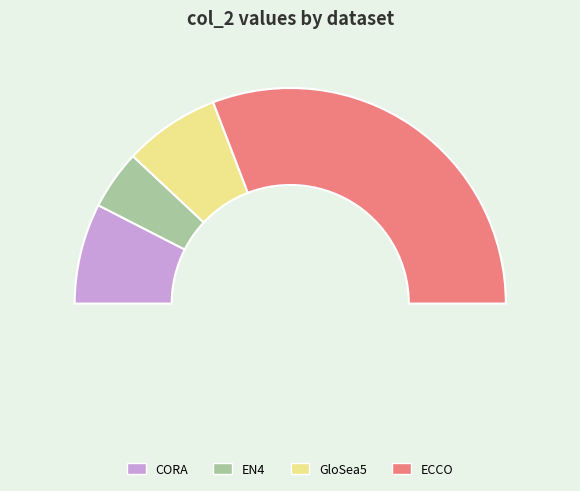

Is it true that CORA is 1% of the pie?

False